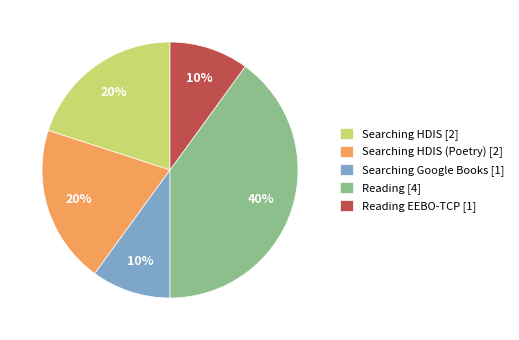

How many segments does this pie chart have?

5